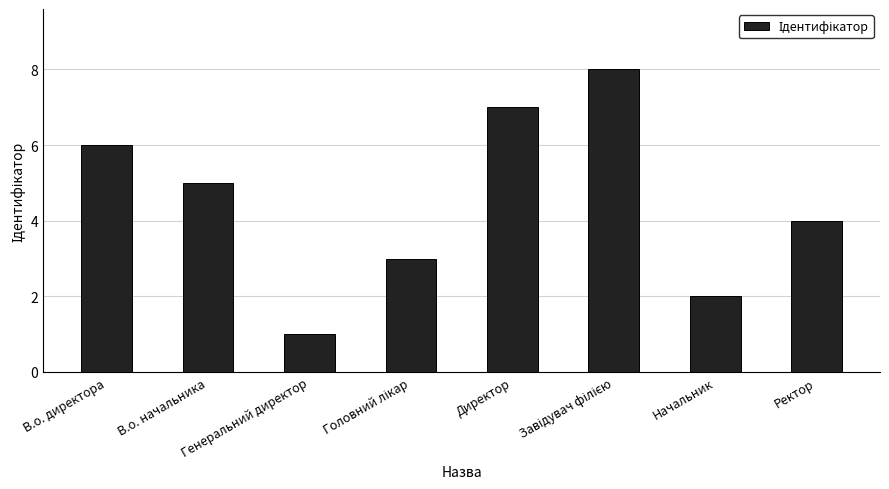

What is the maximum value shown in the chart?

8